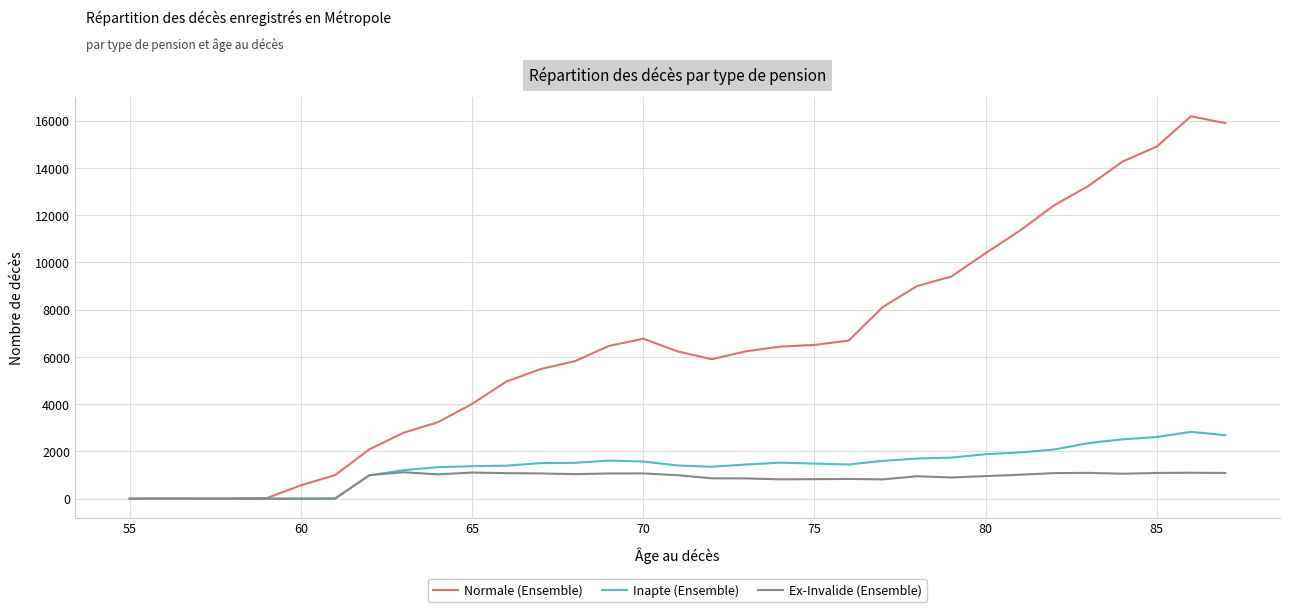

Which series has the largest total across all categories?

Normale (Ensemble)